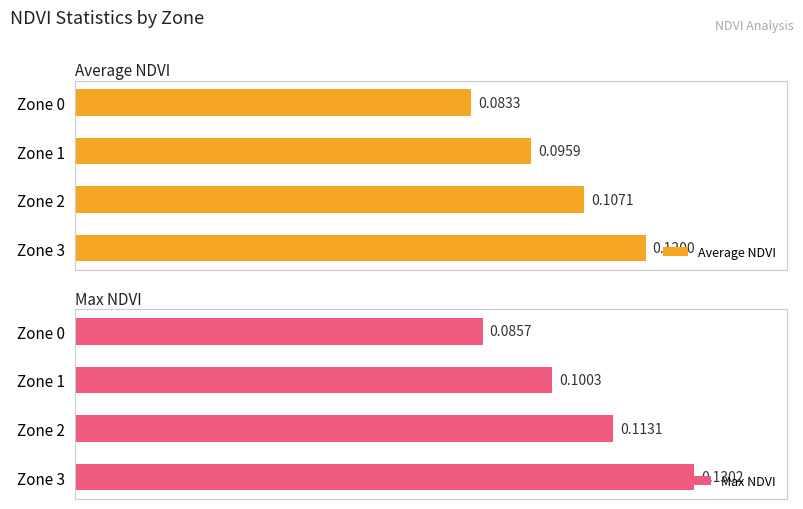

What are all the series names shown in the legend?

Average NDVI, Max NDVI